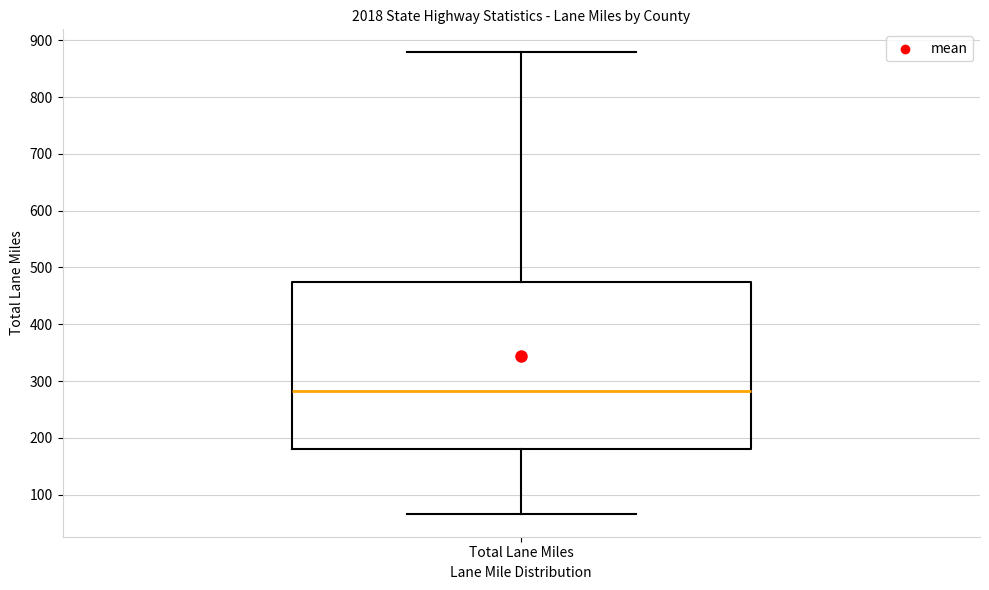

Transcribe this box plot: give where the median line is, the range the box spans, and where the two whiskers end, as read against the y-axis. The values are not printed on the chart, so give them approximately, as read against the axis.

median 280, box 180 to 470, whiskers 70 to 880